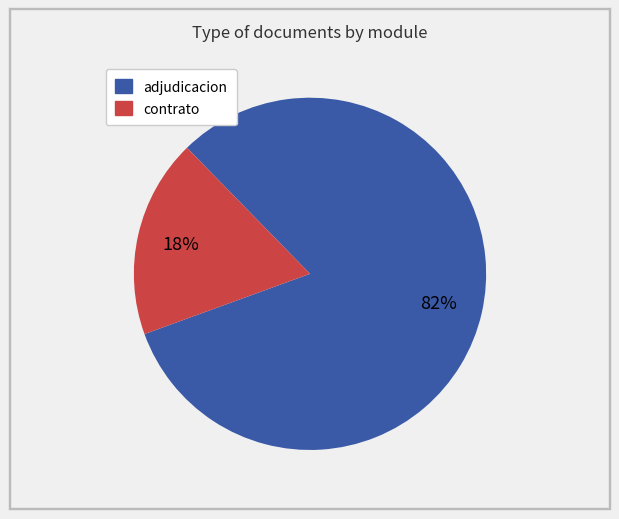

Does any single category account for the majority?

Yes